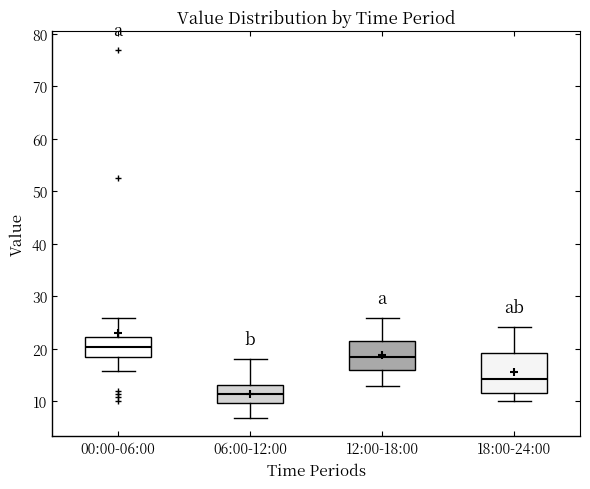

Reading left to right, transcribe this box plot: for each box, give where its median line is, the range the box spans, and where its two whiskers end, as read against the y-axis. The values are not printed on the chart, so give them approximately, as read against the axis.

00:00-06:00: median 20, box 18 to 22, whiskers 16 to 26
06:00-12:00: median 11, box 10 to 13, whiskers 7 to 18
12:00-18:00: median 18, box 16 to 22, whiskers 13 to 26
18:00-24:00: median 14, box 12 to 19, whiskers 10 to 24